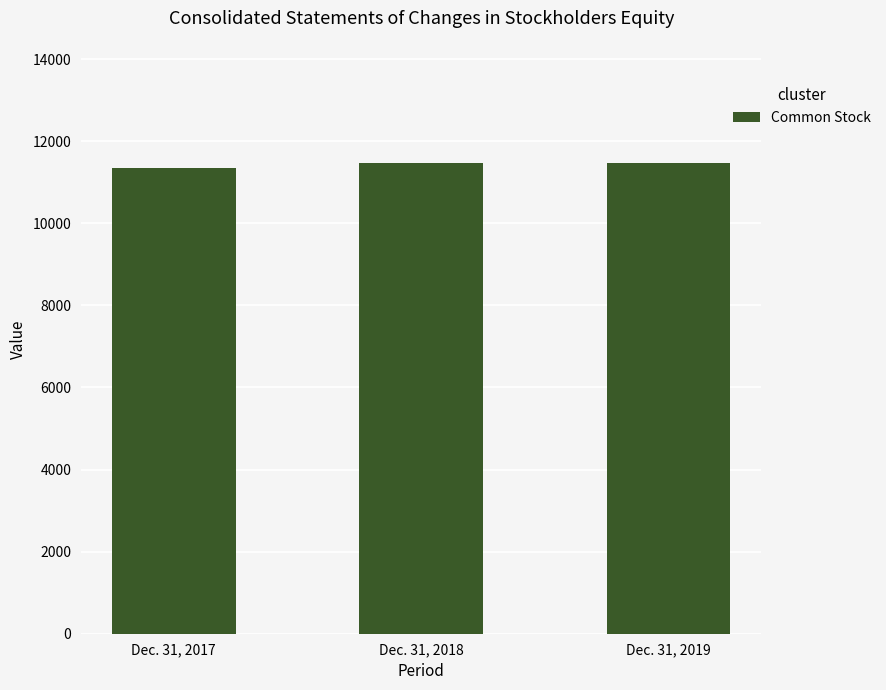

Reading right to left, transcribe all the data shown in this chart.

Dec. 31, 2019=11478	Dec. 31, 2018=11478	Dec. 31, 2017=11357